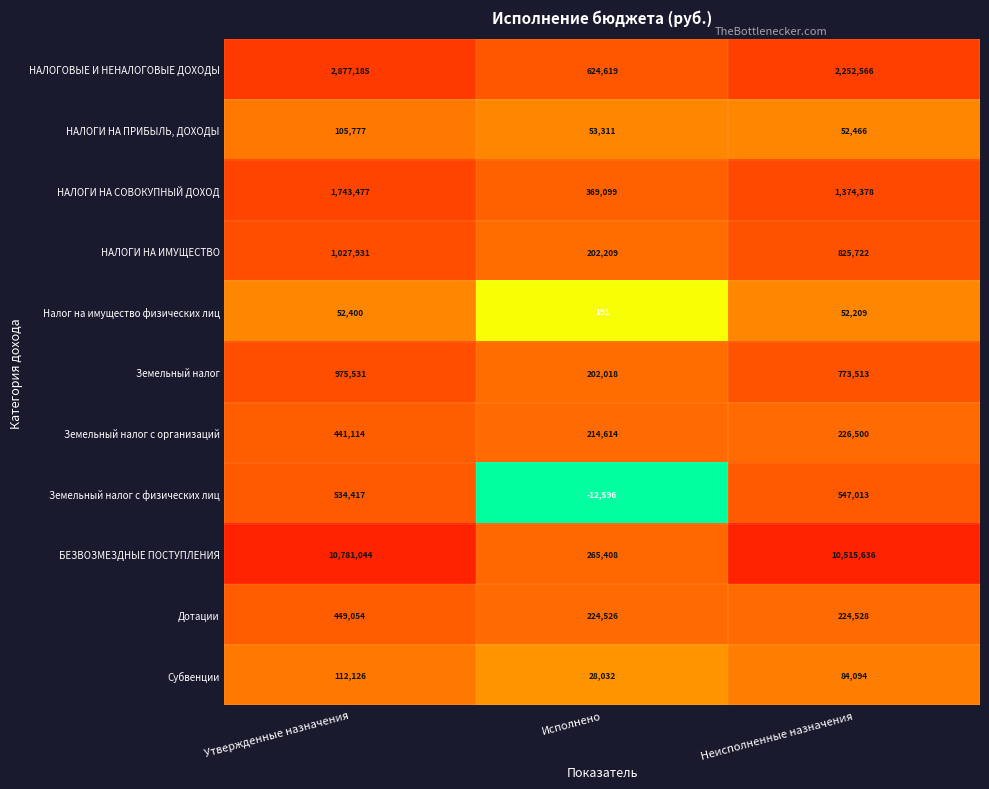

How many values in the Земельный налог series are below 773513?

1